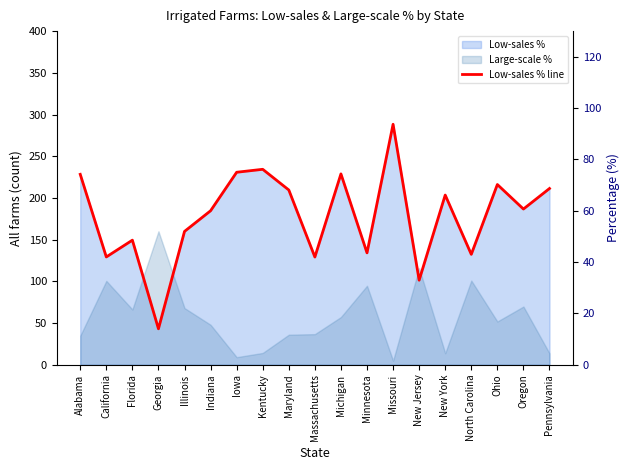

What is the label of the 19th point from the right?

Alabama